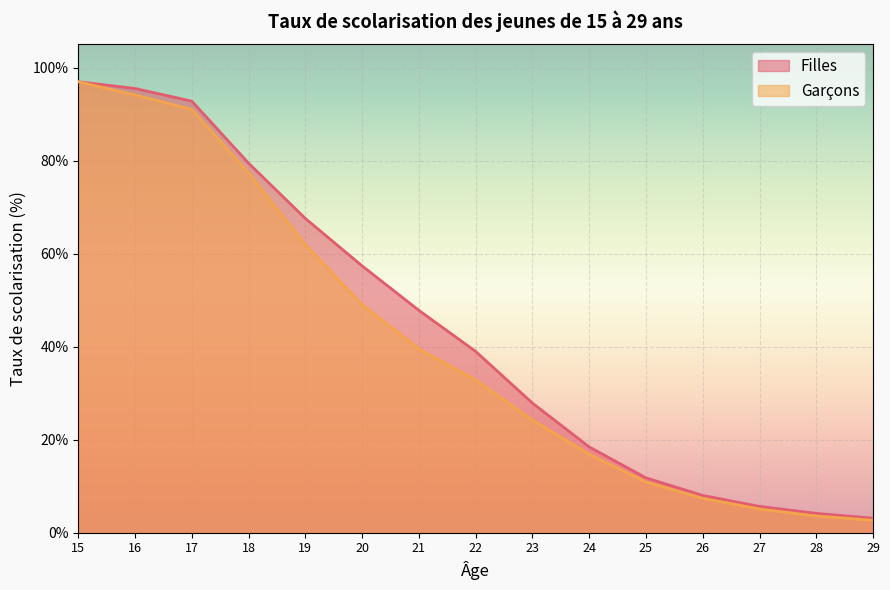

How many lines are shown in the chart?

2